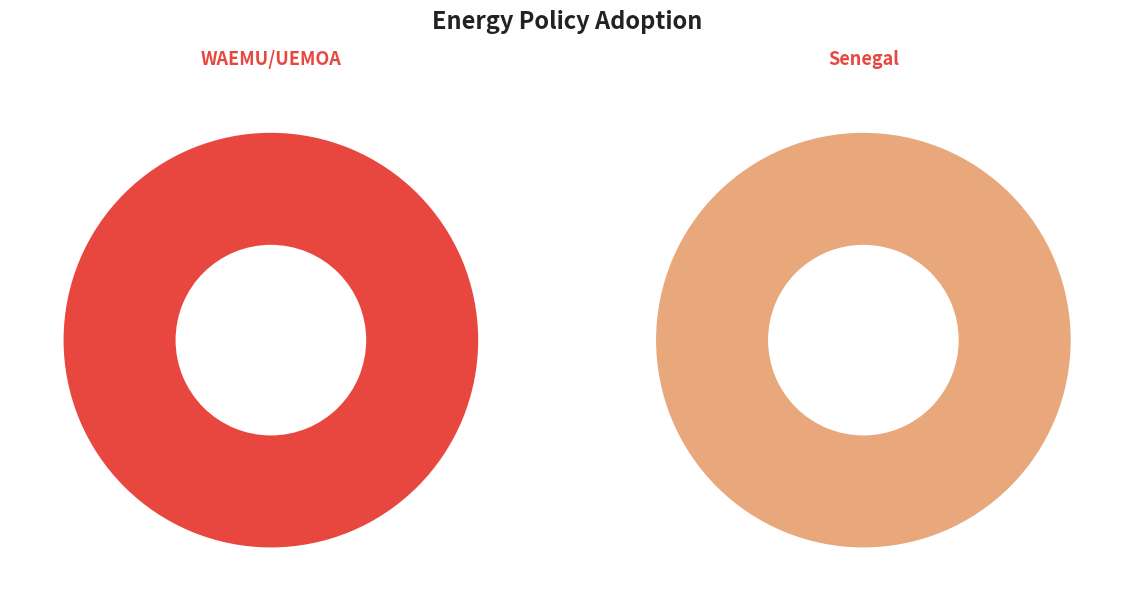

To the nearest percent, what is the average slice percentage?

50%